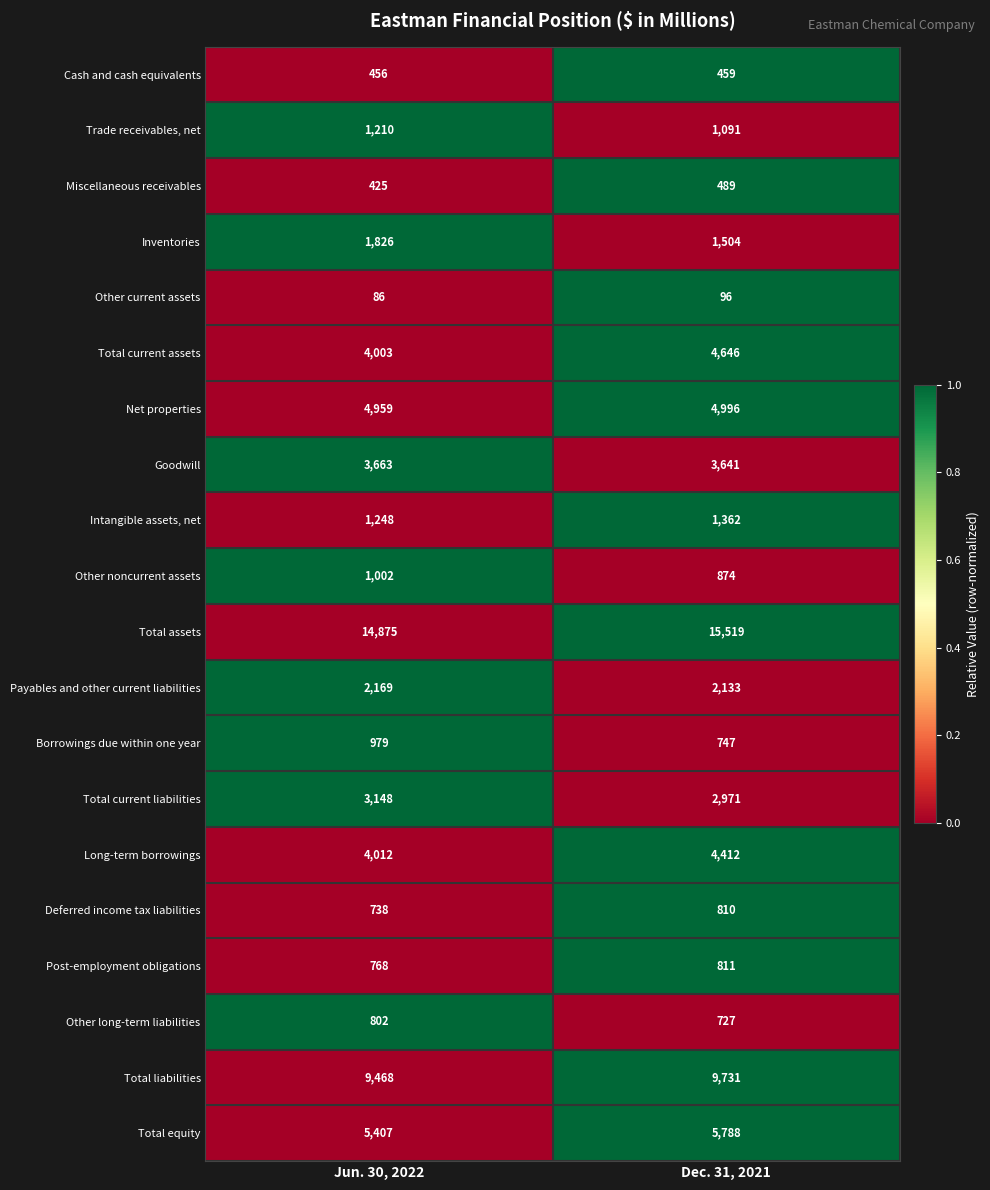

Which series has the widest spread of values?

Total assets